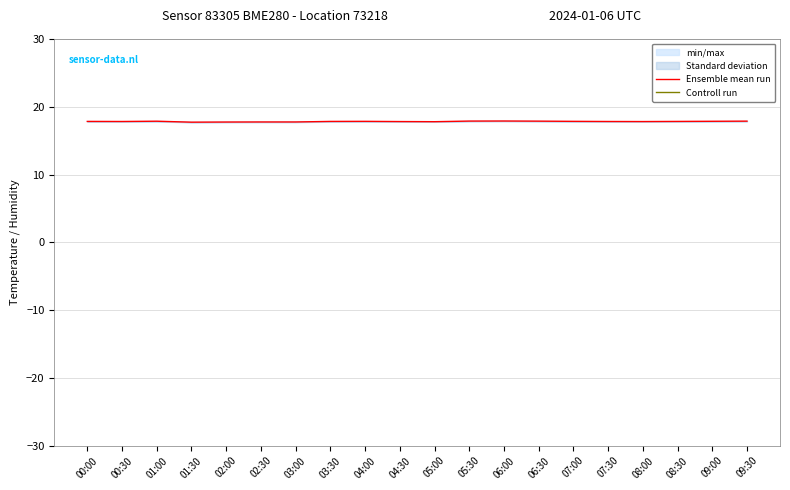

The Ensemble mean run series shows 17.8 at 03:00. True or false?

True